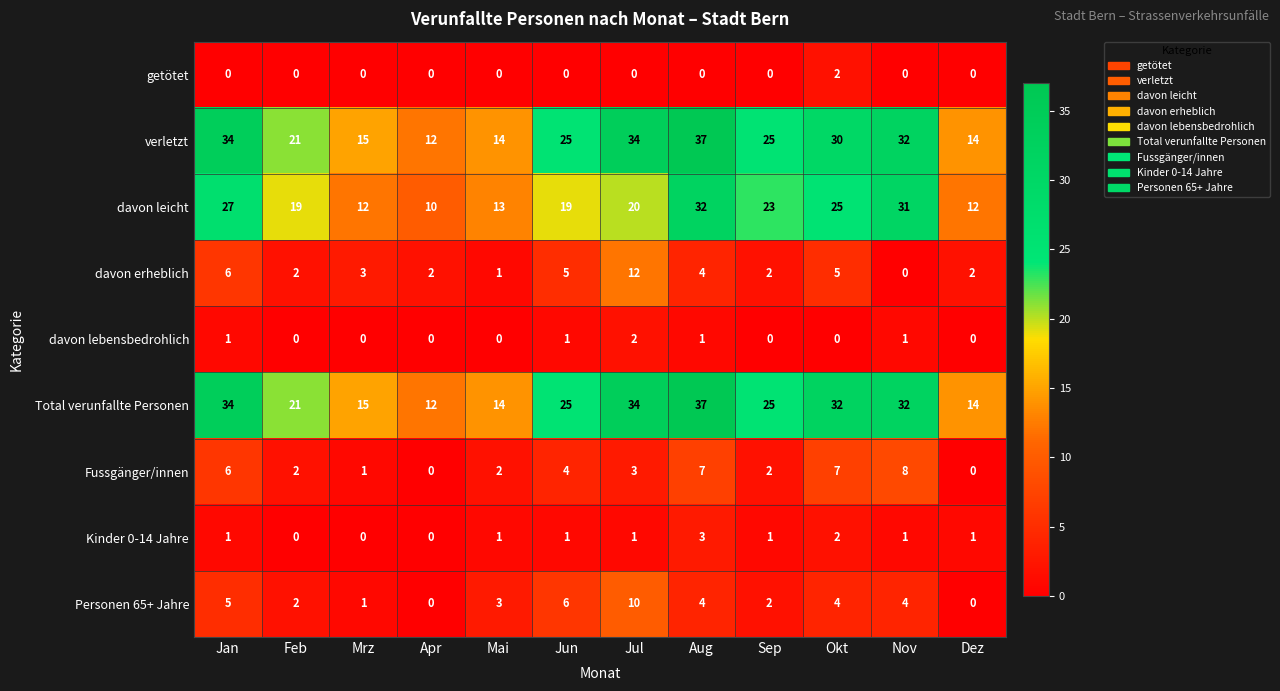

Which label corresponds to the largest value in the chart?

Aug